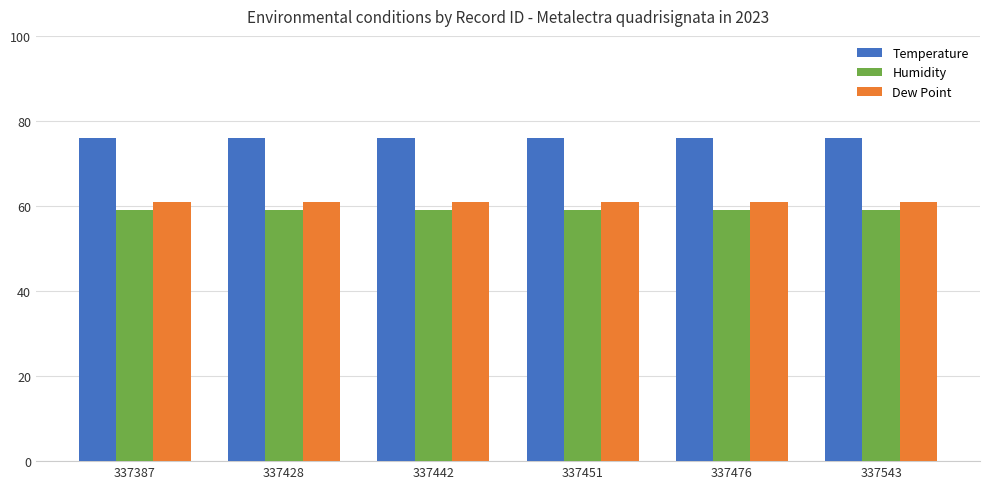

What is the difference between the highest and lowest values at 337476?

17